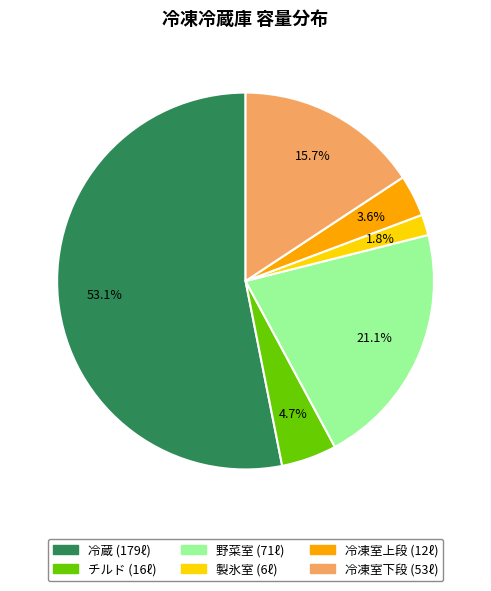

To the nearest percent, what is the combined percentage of 冷蔵 and 野菜室?

74%